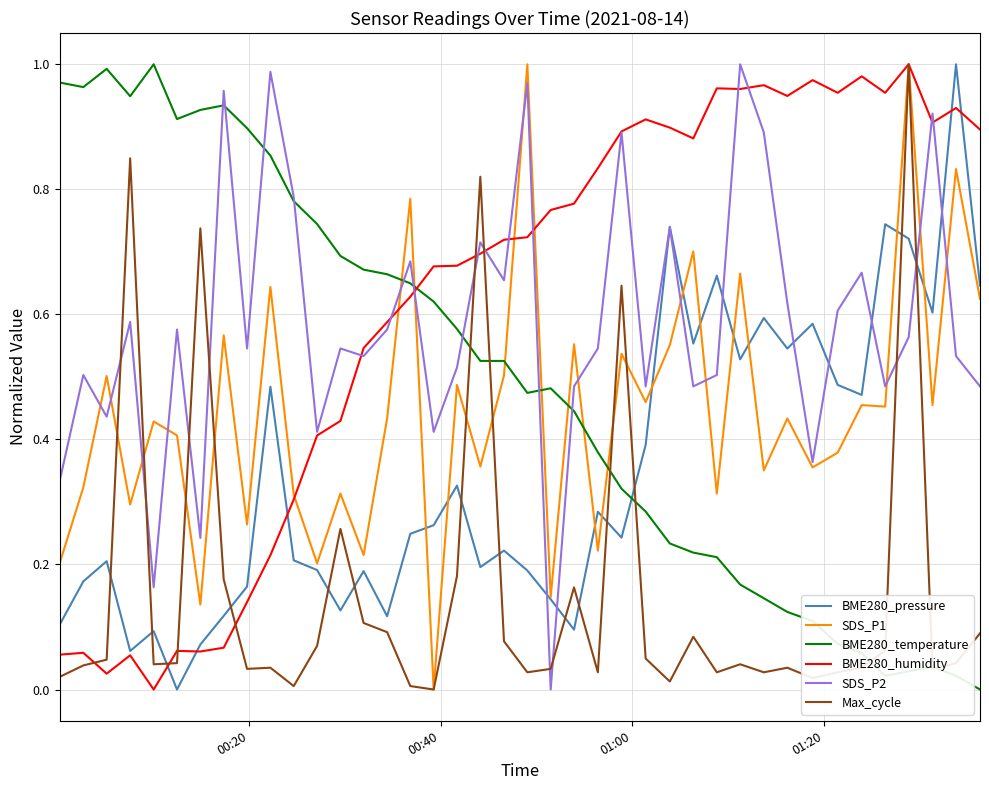

How many intersections are there between Max_cycle and SDS_P2?

10